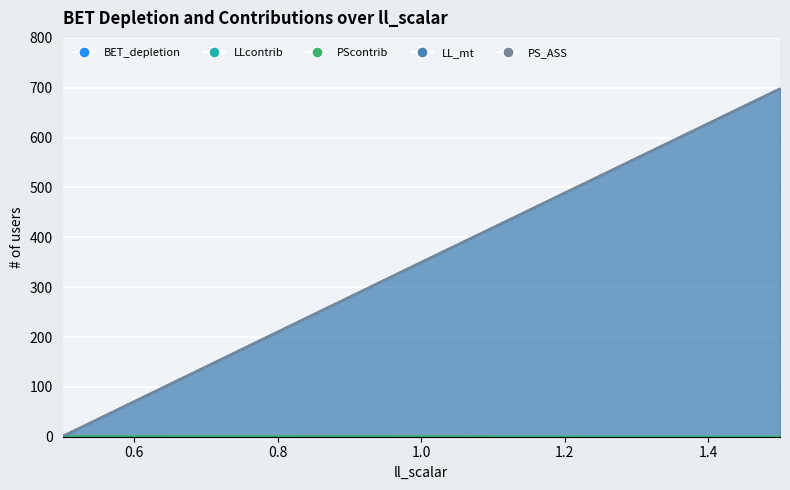

True or false: LL_mt and BET_depletion intersect in this chart.

False